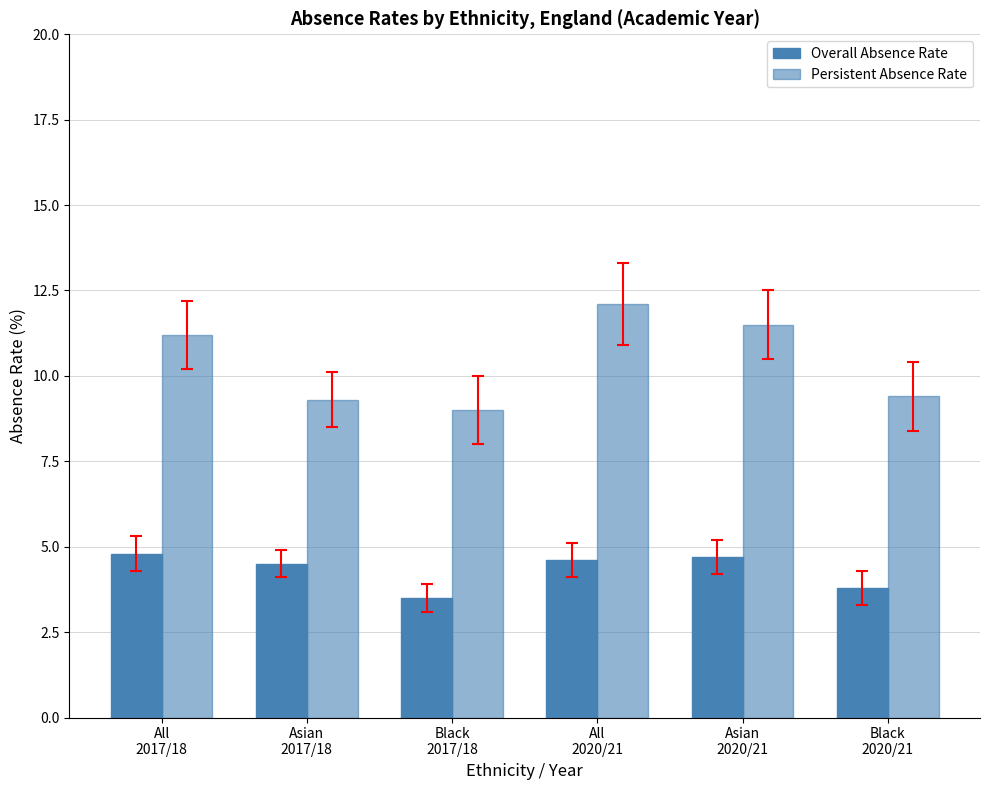

How many groups of bars are there?

6